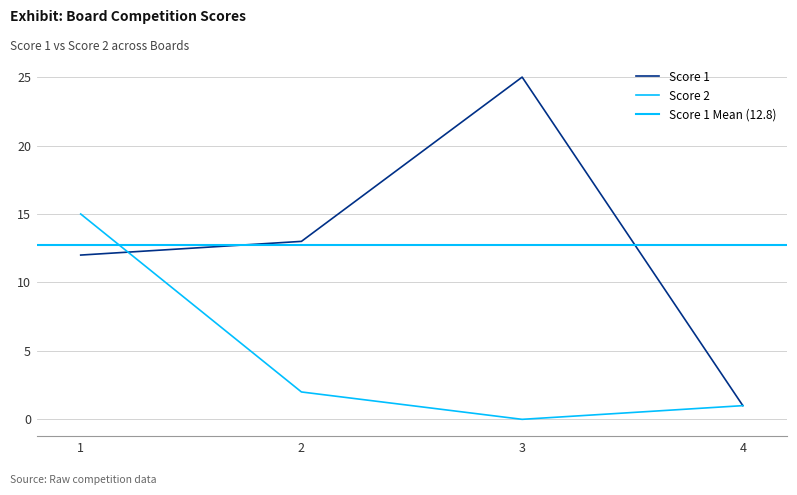

At which label is Score 2 closest to 7?

2